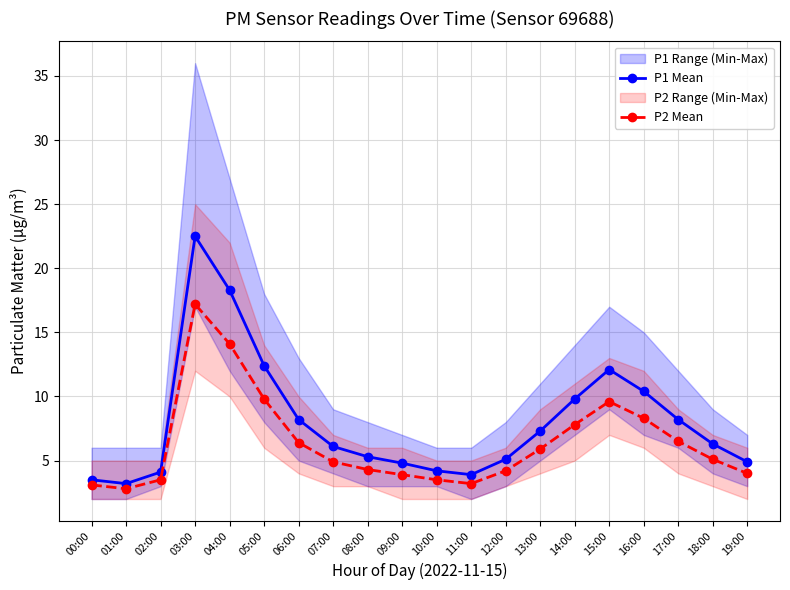

How many interior local peaks does the P1 Mean series have?

2